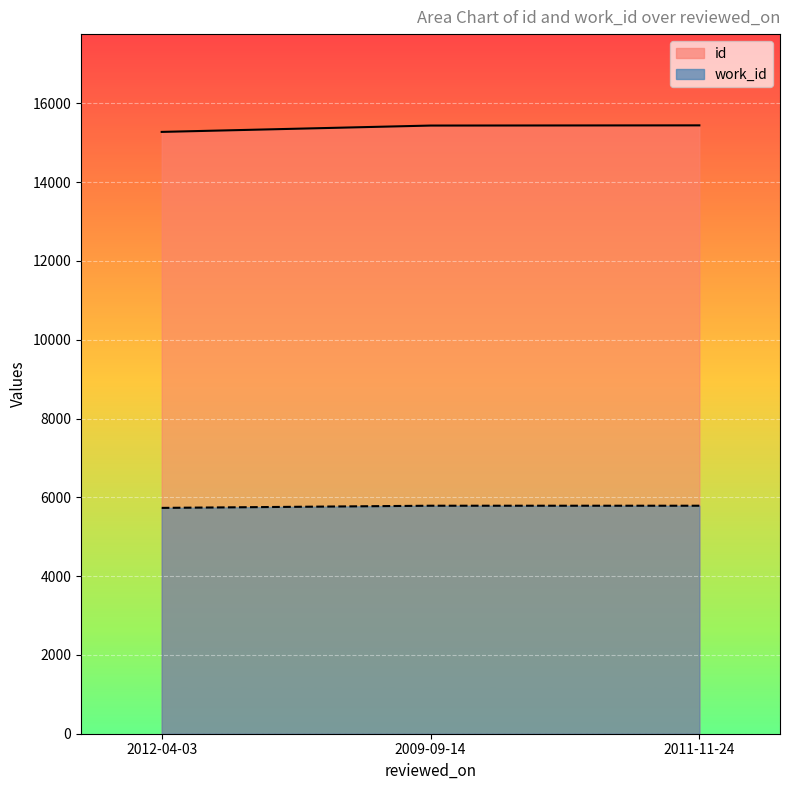

At which label does work_id reach its minimum?

2012-04-03